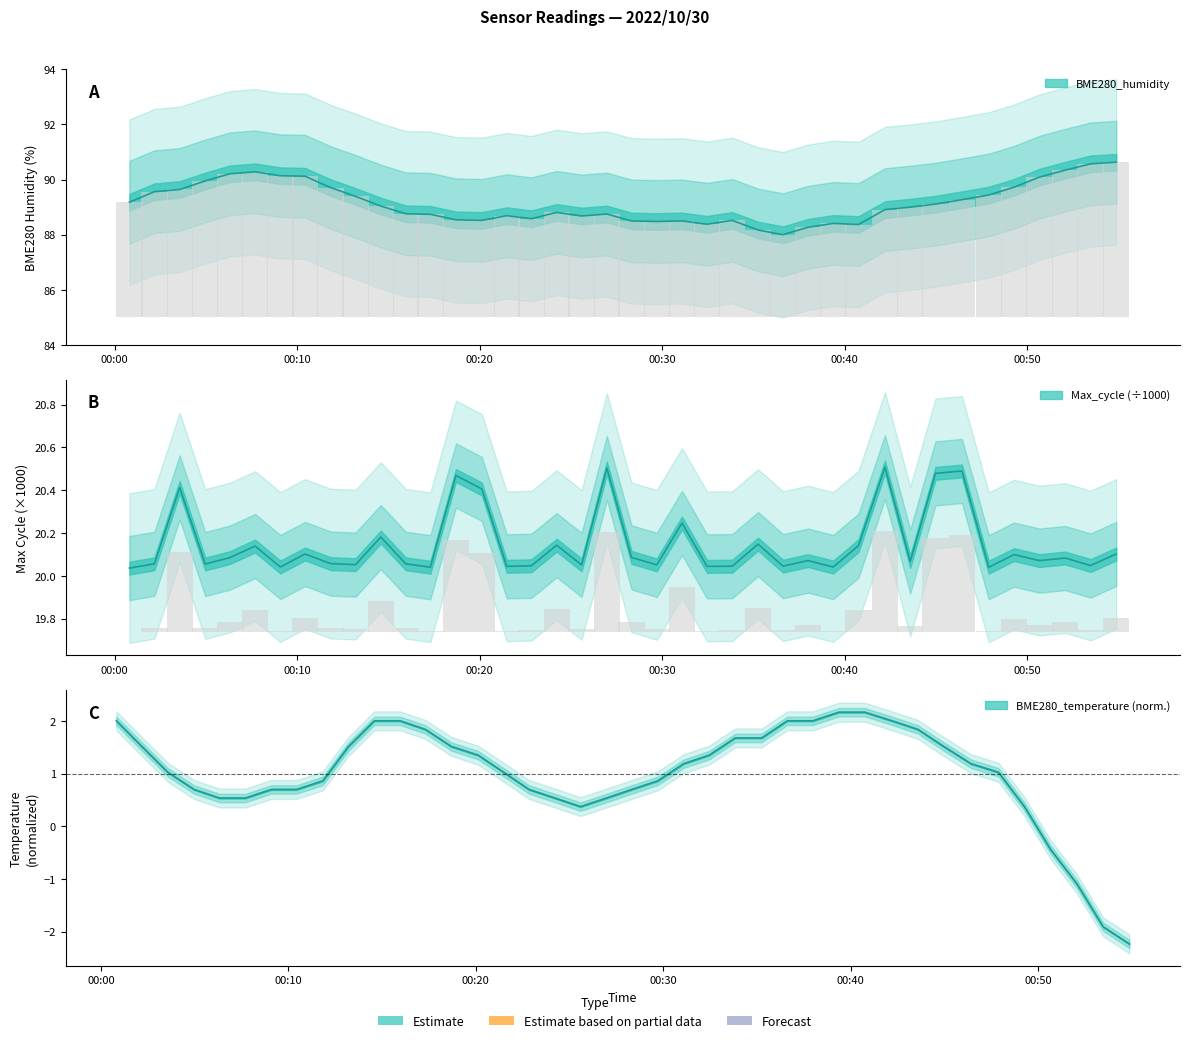

Which has a higher value, 00:24 or 00:20?

00:20